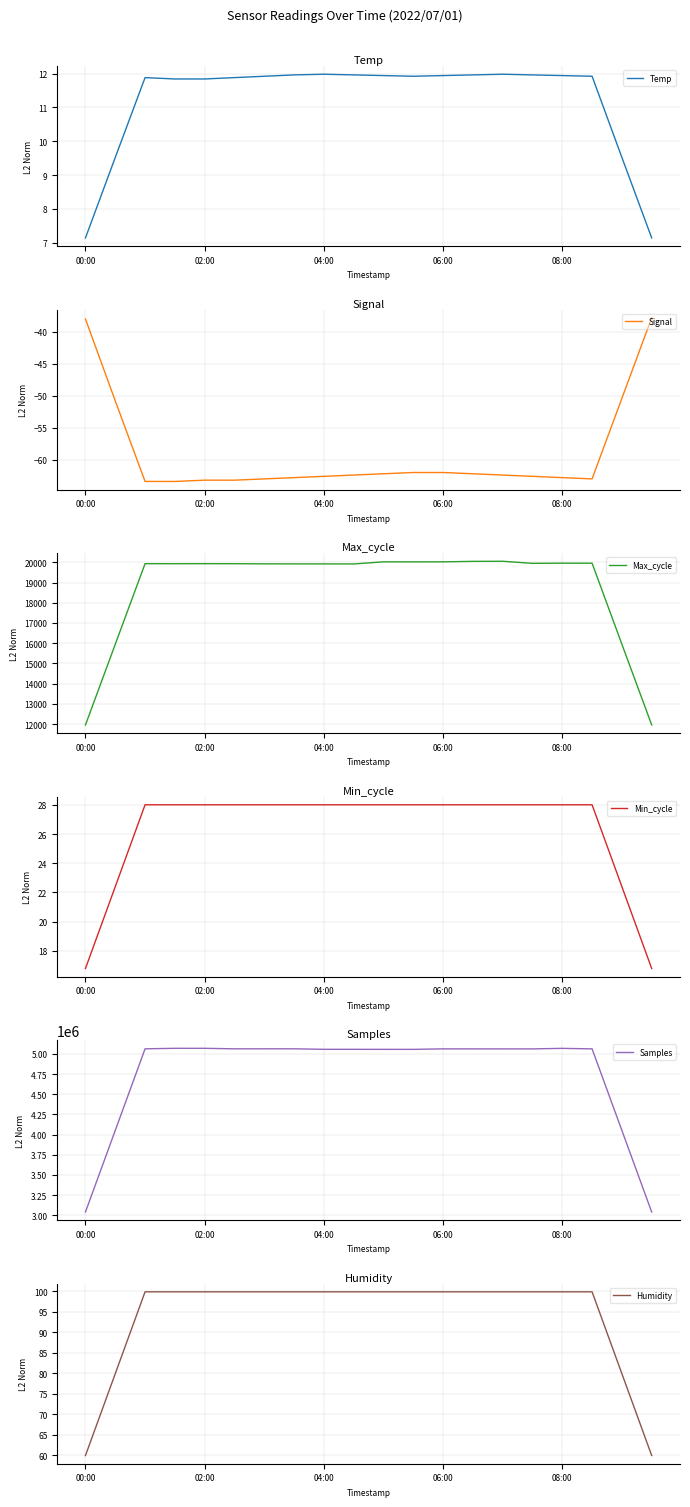

True or false: Min_cycle has a value of 14.3 at 18.

False